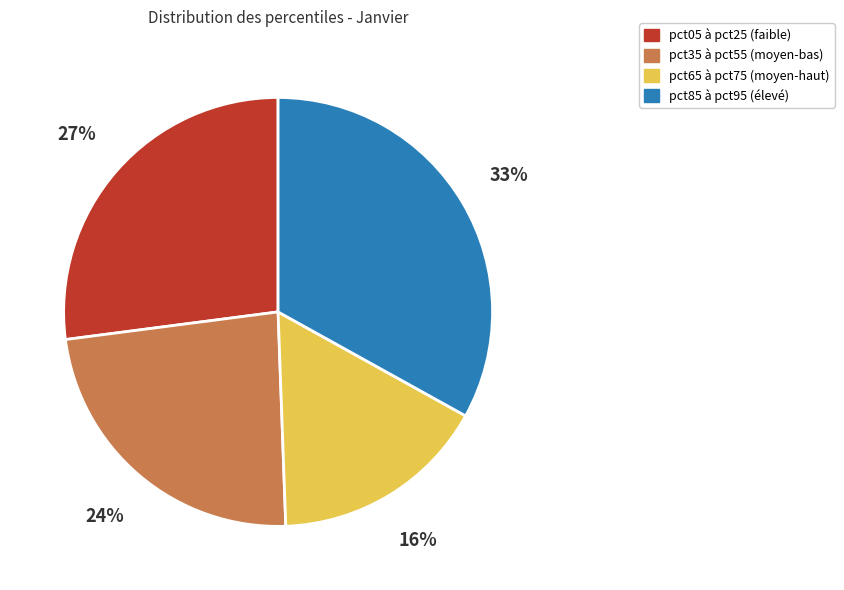

Is there a majority slice in this chart?

No